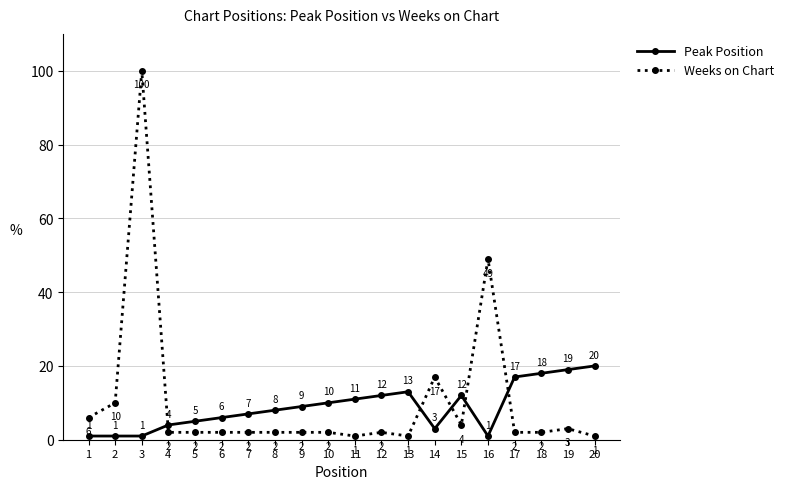

What is the total value across all series at 10?

12